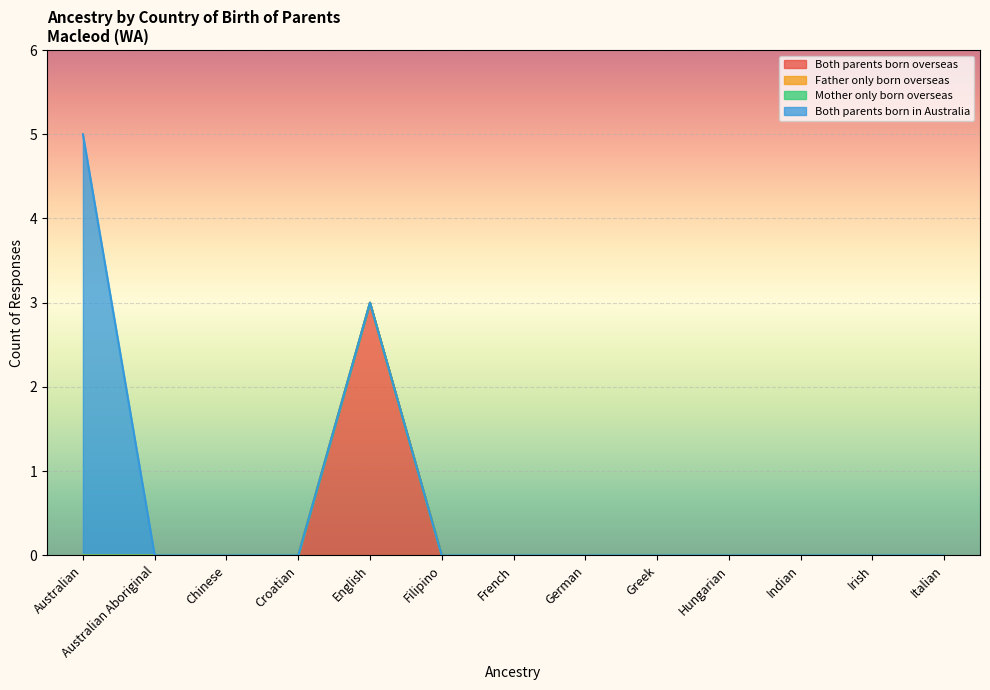

Which category has the lowest value in the Both parents born overseas series?

Australian